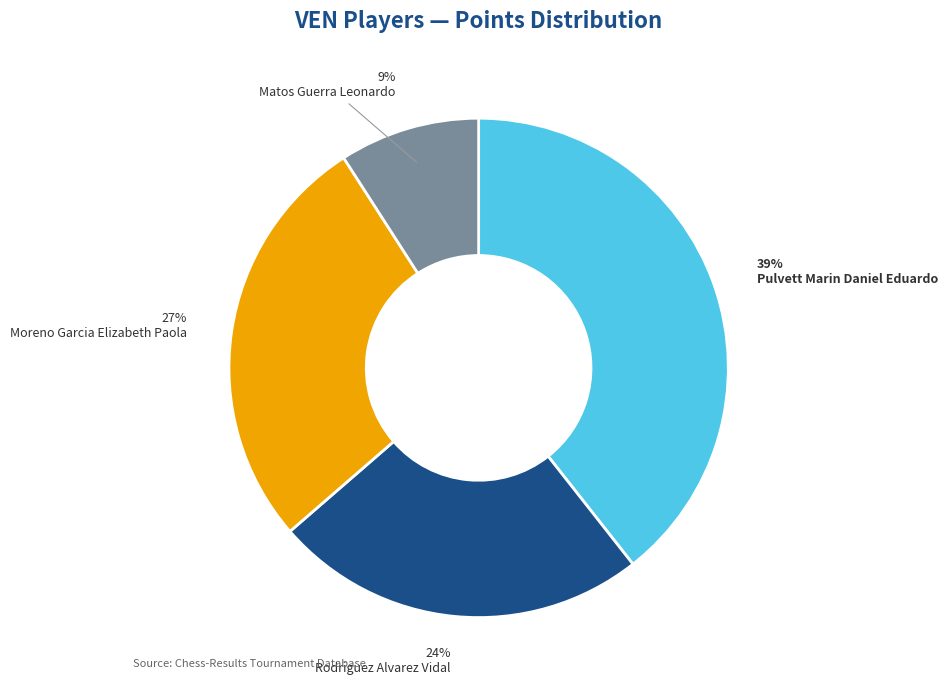

Is there a majority slice in this chart?

No